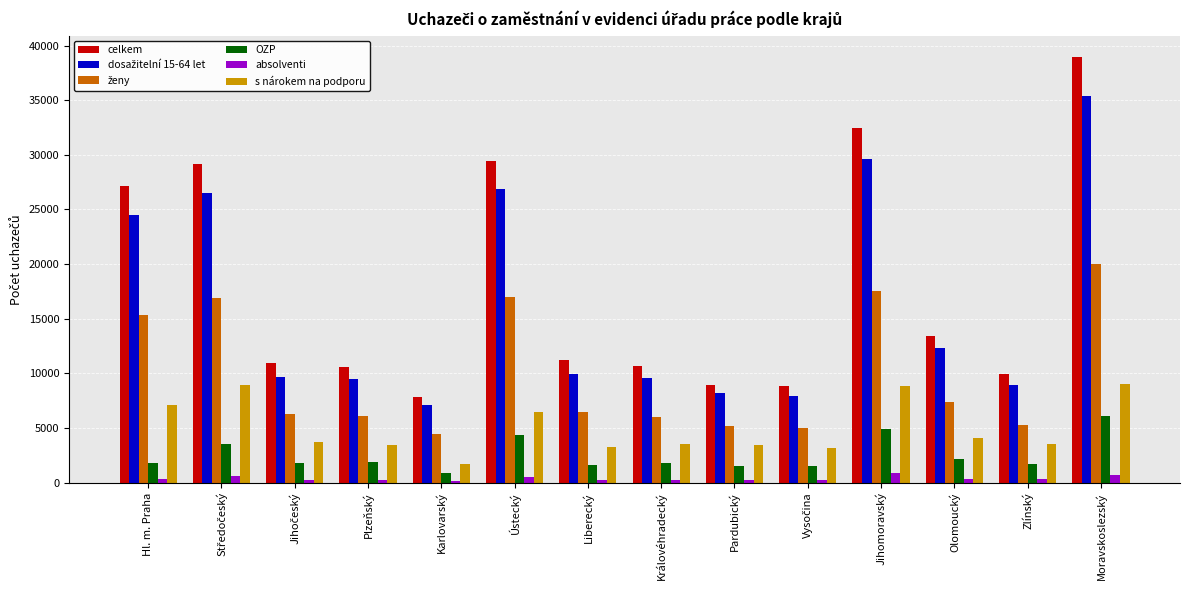

Is it true that OZP equals 1888 at Plzeňský?

True